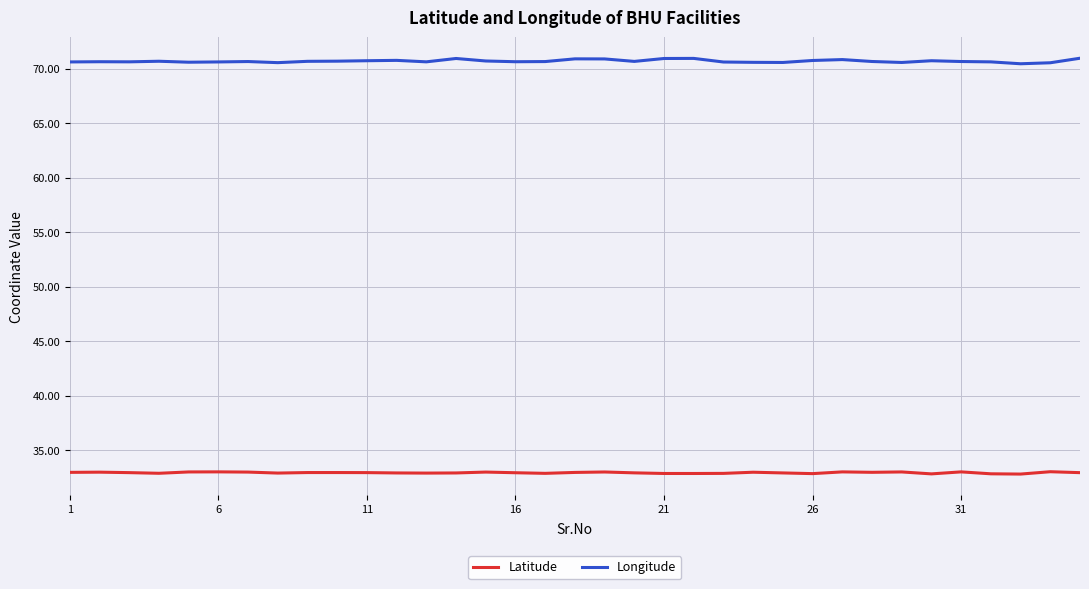

How many distinct data groups are displayed?

2